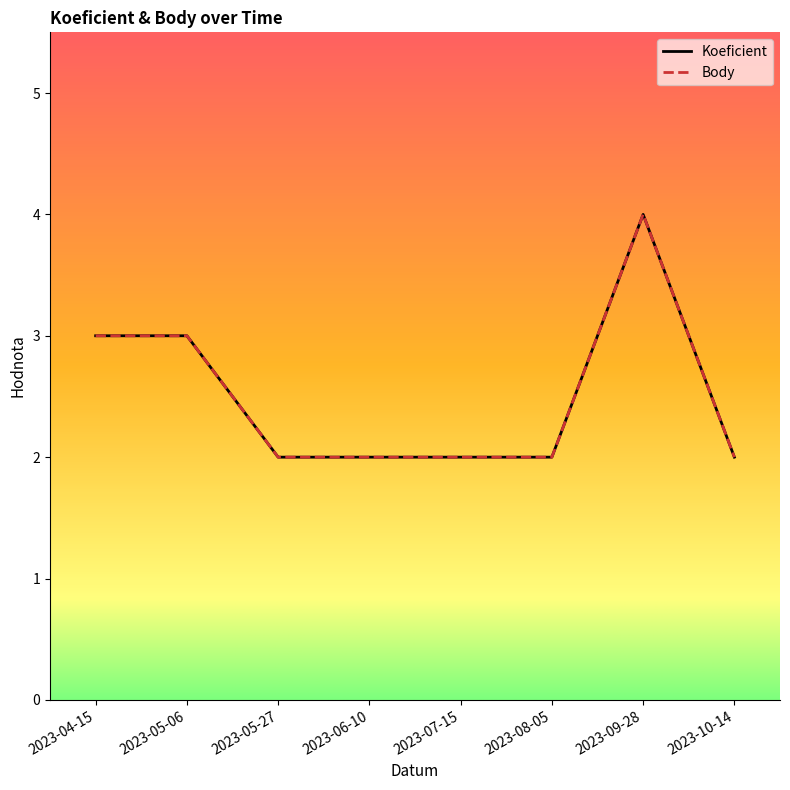

Does the chart have visible grid lines?

No